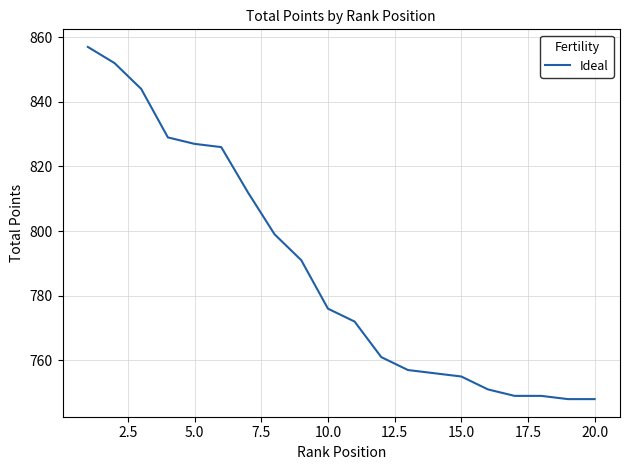

What is the difference between the maximum and minimum values?

109